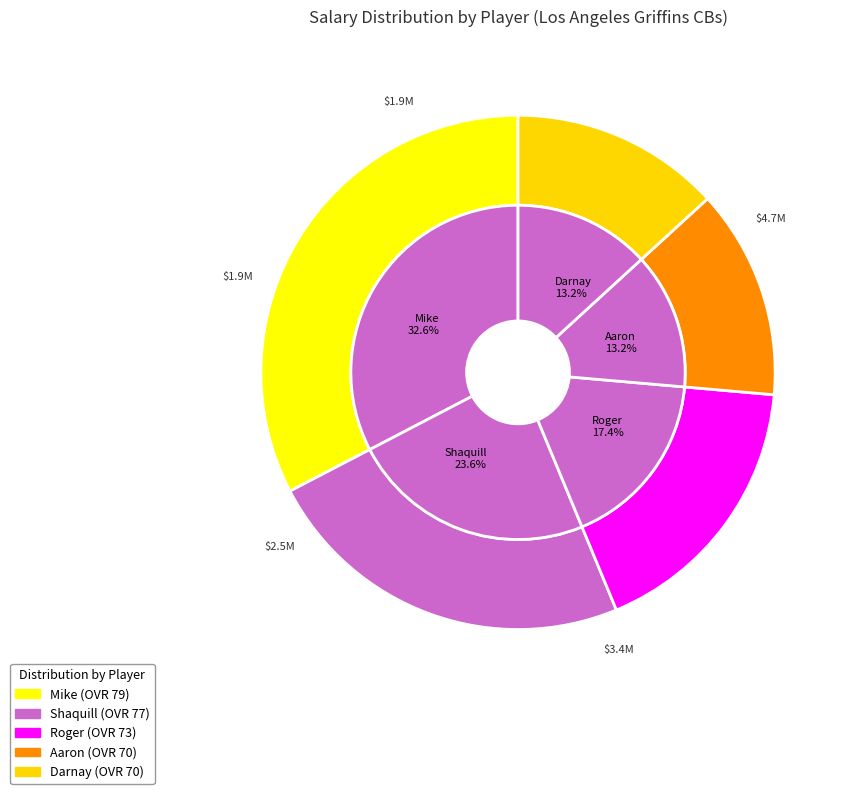

Does Aaron represent more than half of the total?

No